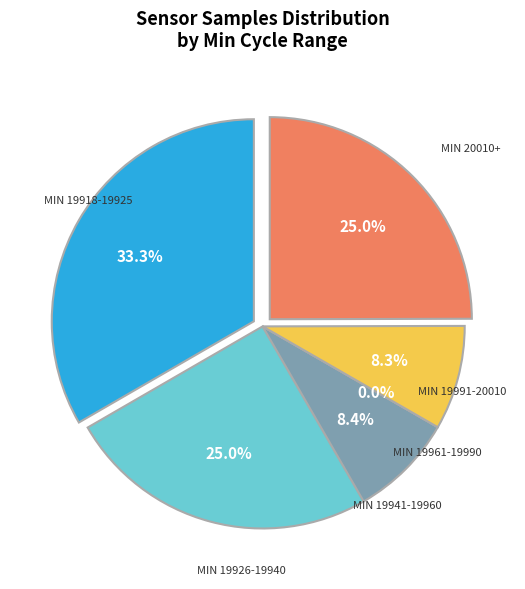

Is there a majority slice in this chart?

No